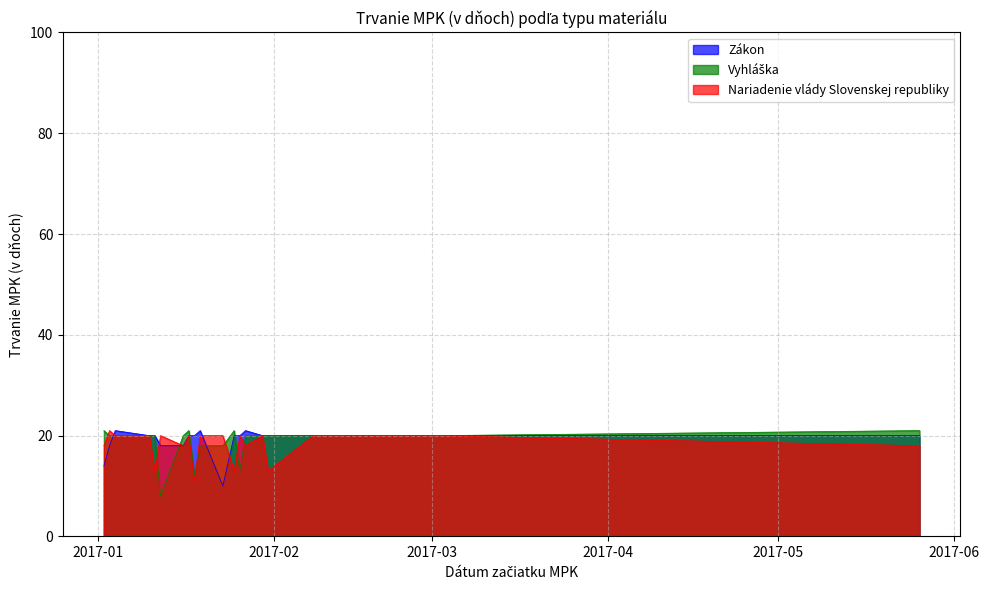

Reading left to right, extract all data points from this chart.

Zákon: 14	21	20	20	18	18	20	20	21	10	20	20	21	20	20	20	20	20	18
Vyhláška: 21	20	20	20	8	20	21	12	18	18	21	13	20	20	20	20	20	21	20
Nariadenie vlády Slovenskej republiky: 18	20	20	13	20	18	20	11	20	20	13	20	18	20	13	20	20	18	21